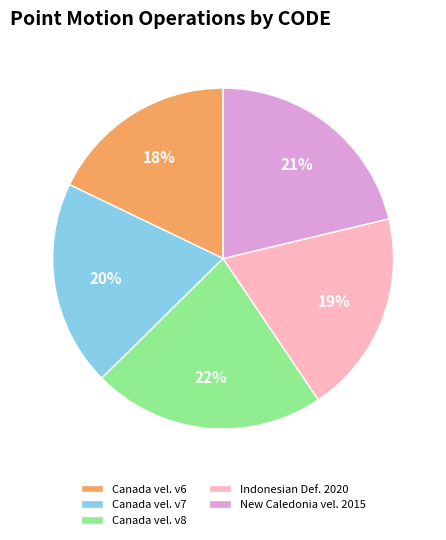

Which slice is the smallest?

Canada vel. v6